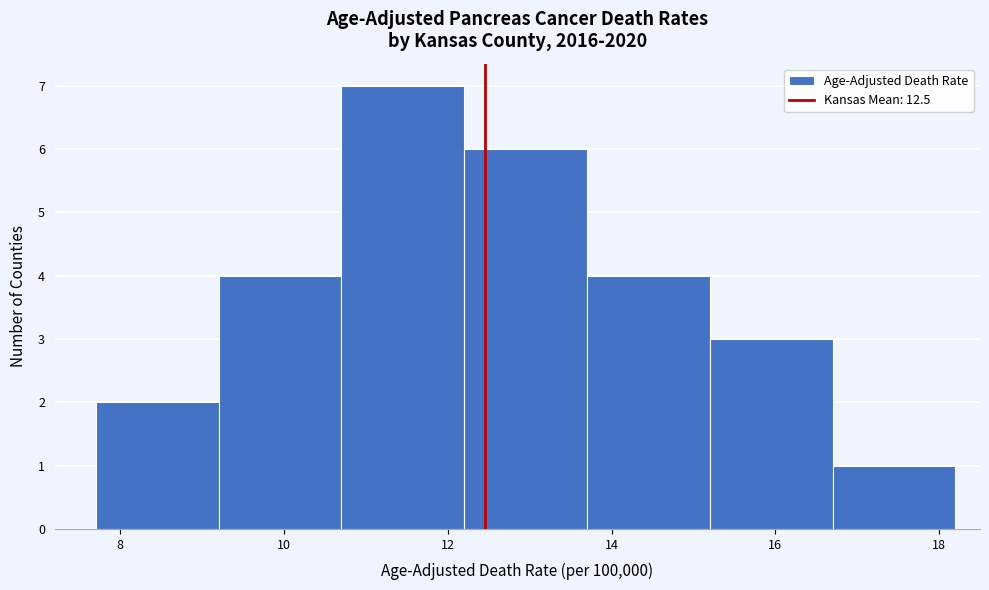

How tall is the bar that spans 7.7 to 9.2 on the x-axis? Neither the bar edges nor the heights are printed on the chart, so give them approximately, as read against the axes.

2